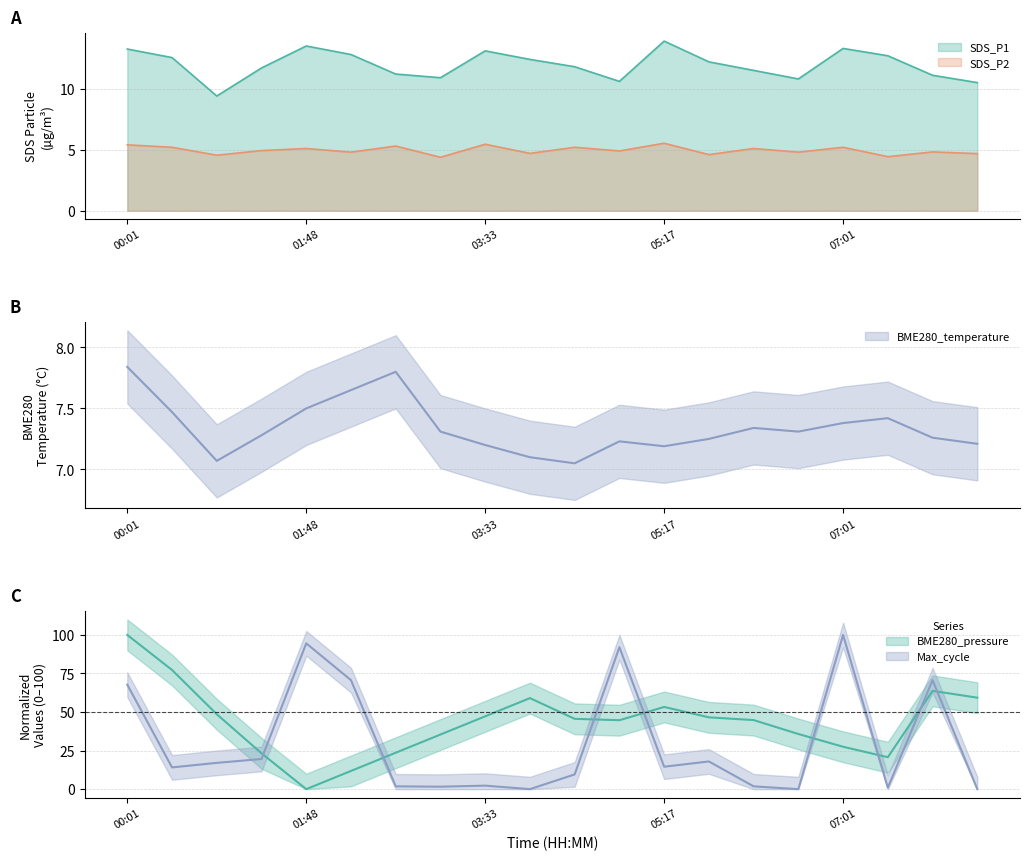

How many data points in Max_cycle are above 14?

11